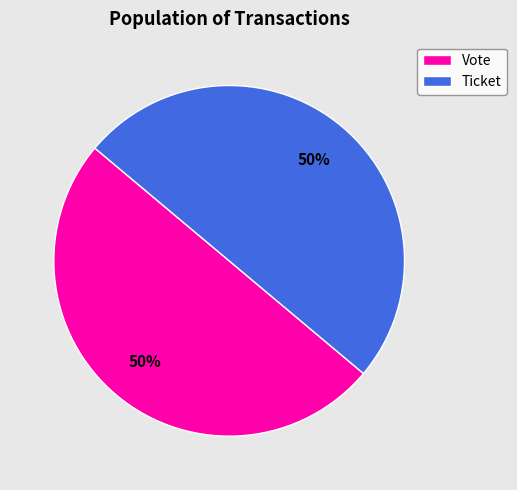

To the nearest percent, what is the combined percentage of Ticket and Vote?

100%